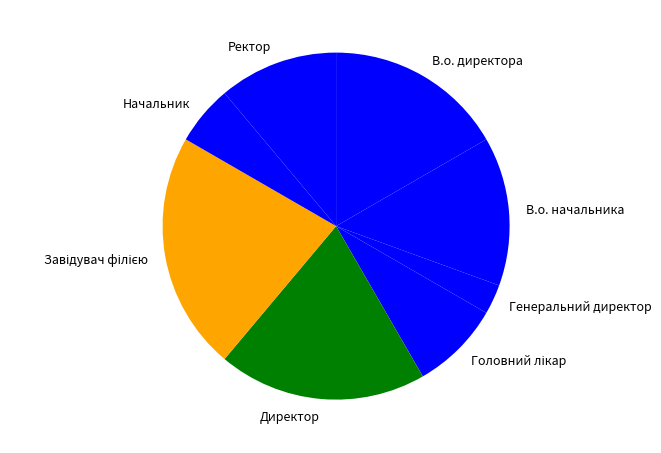

Count the number of slices in the pie.

8